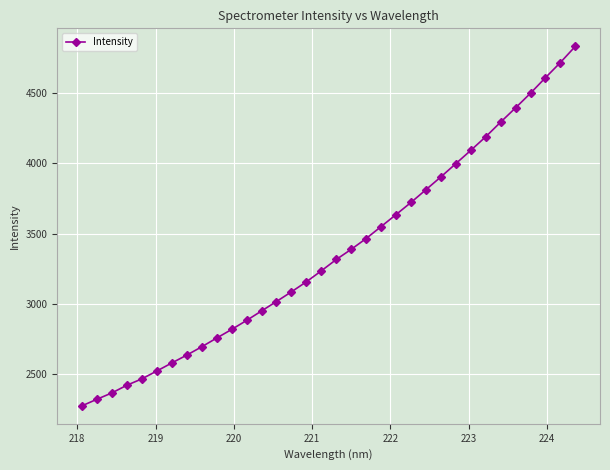

What is the value of the 19th point from the left?

3387.7